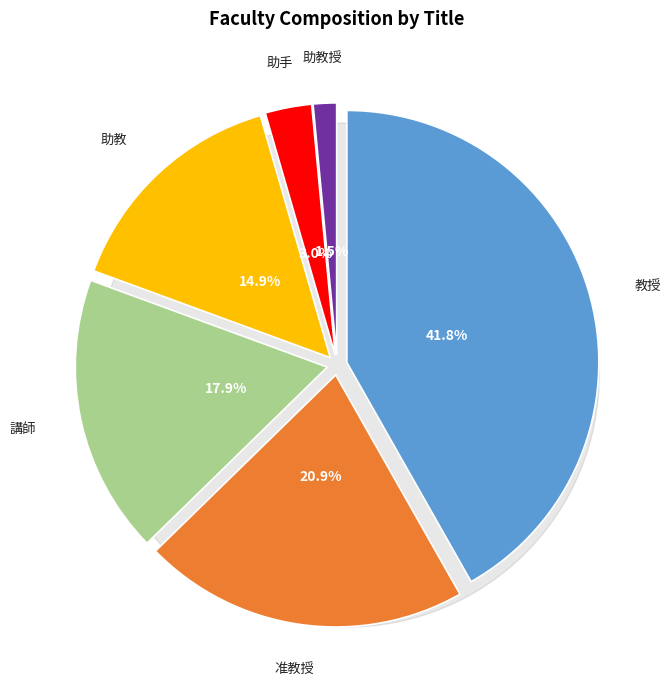

True or false: 助教授 accounts for 11% of the total.

False